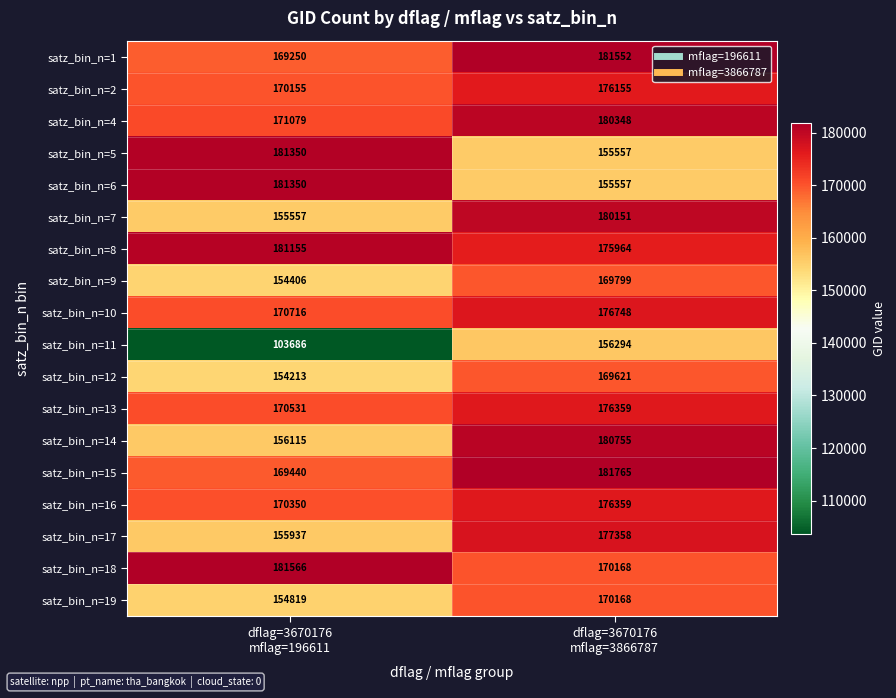

What is the difference between the maximum and minimum values in the satz_bin_n=14 series?

24640